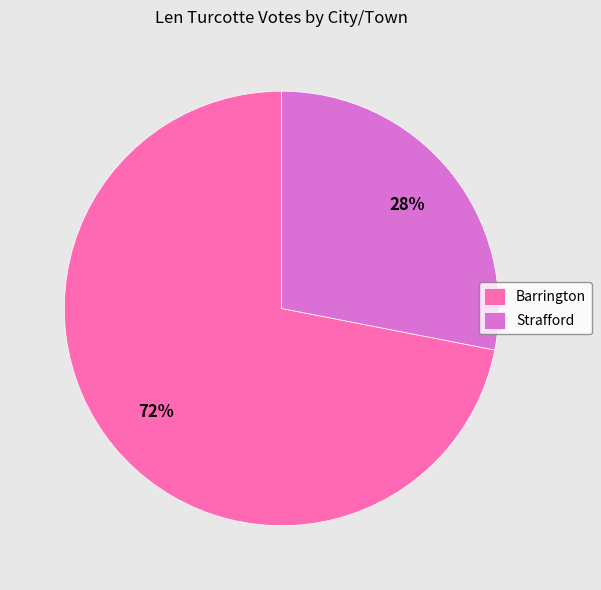

Approximately how many times larger is the value at Barrington compared to Strafford?

2.6